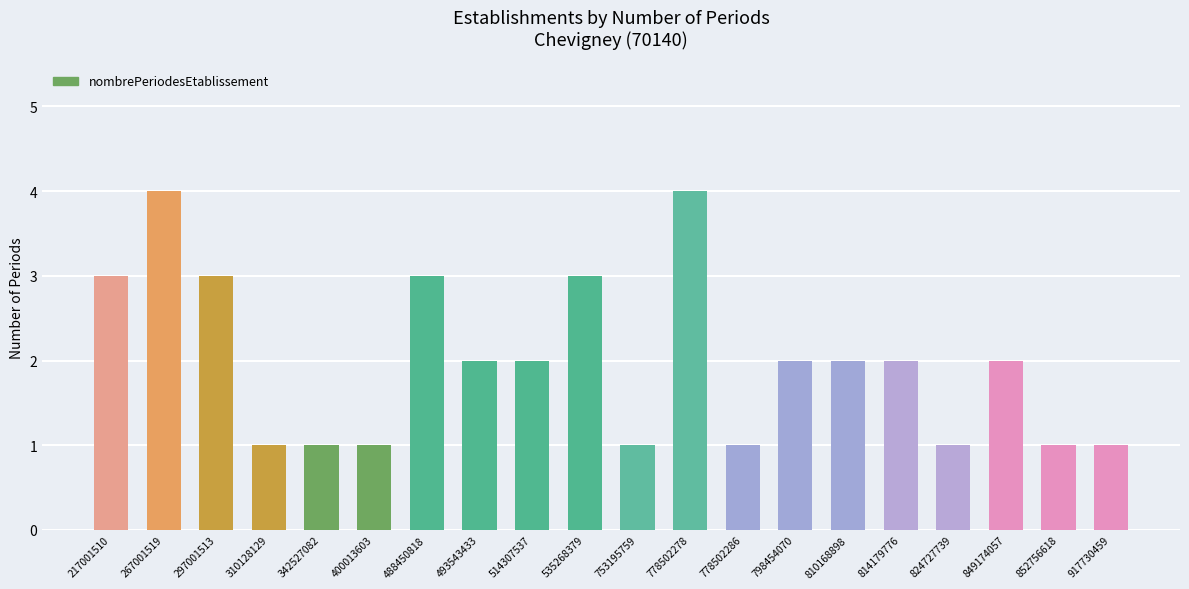

How many distinct data groups are displayed?

1